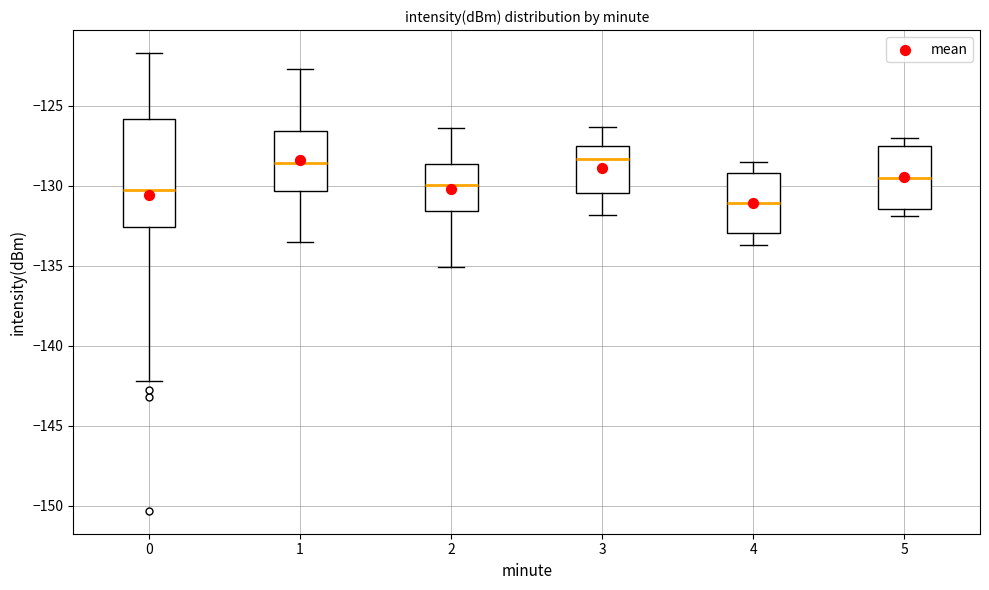

Reading left to right, transcribe this box plot: for each box, give where its median line is, the range the box spans, and where its two whiskers end, as read against the y-axis. The values are not printed on the chart, so give them approximately, as read against the axis.

0: median -130.0, box -132.5 to -126.0, whiskers -142.0 to -121.5
1: median -128.5, box -130.5 to -126.5, whiskers -133.5 to -122.5
2: median -130.0, box -131.5 to -128.5, whiskers -135.0 to -126.5
3: median -128.5, box -130.5 to -127.5, whiskers -132.0 to -126.5
4: median -131.0, box -133.0 to -129.0, whiskers -133.5 to -128.5
5: median -129.5, box -131.5 to -127.5, whiskers -132.0 to -127.0